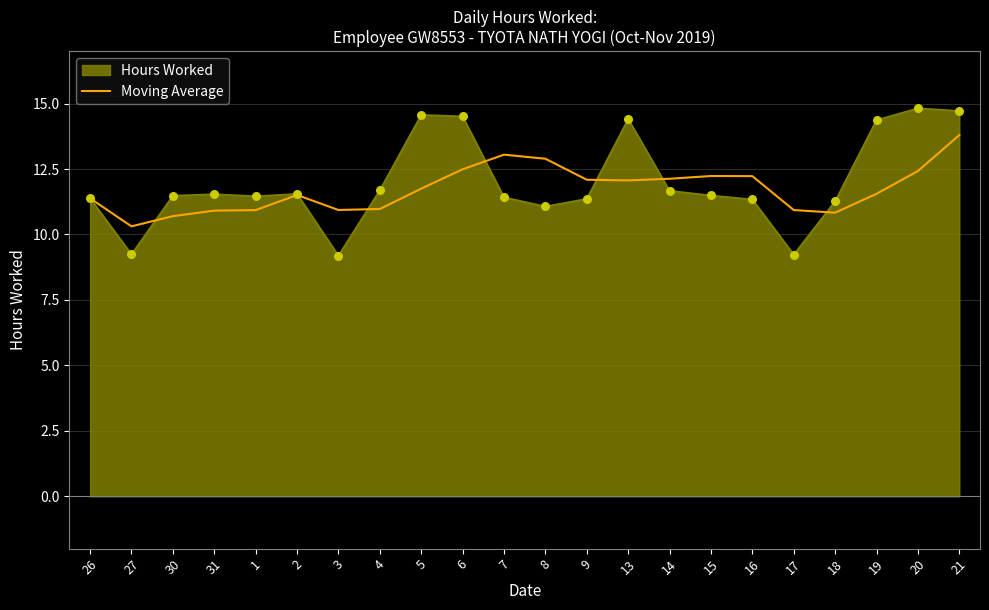

Which series has the largest range (max minus min)?

Hours Worked